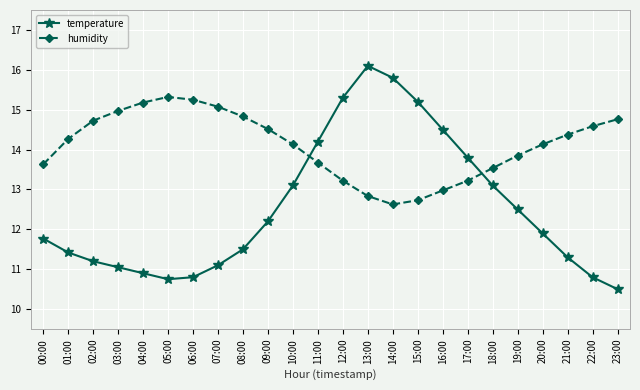

What is the maximum value for temperature?

16.1